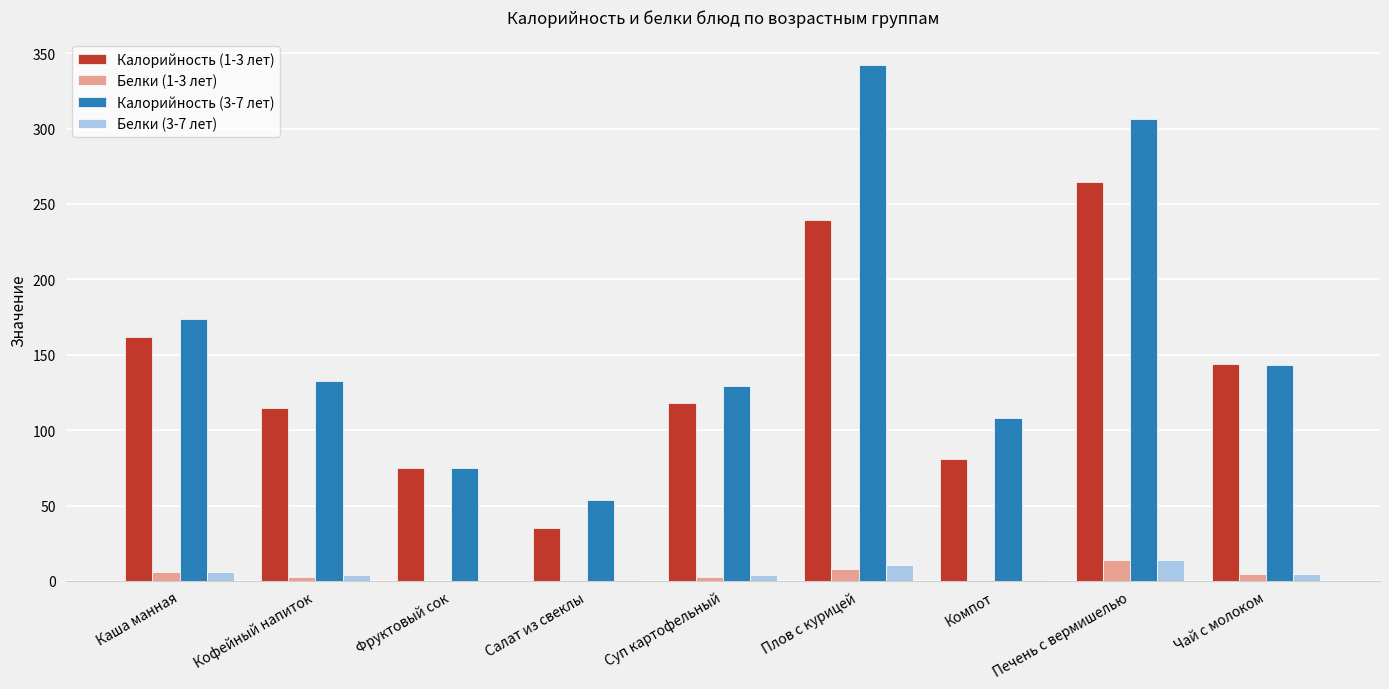

Which series has the largest total across all categories?

Калорийность (3-7 лет)